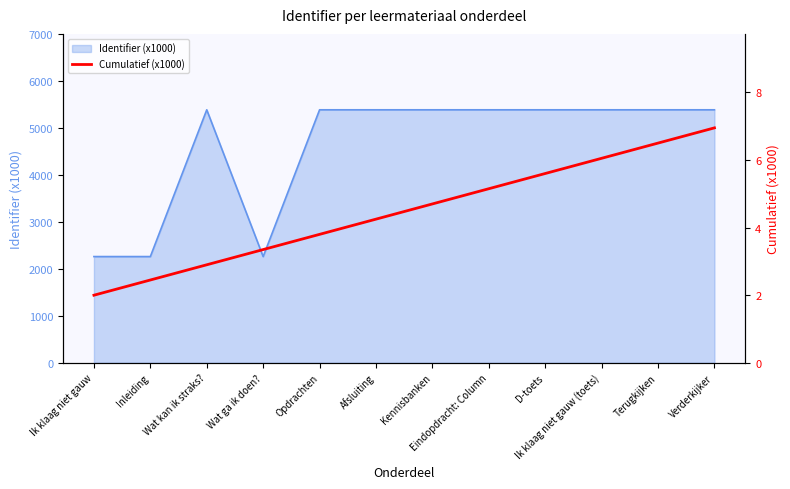

The Identifier (x1000) series shows 5389.8 at Verderkijker. True or false?

True